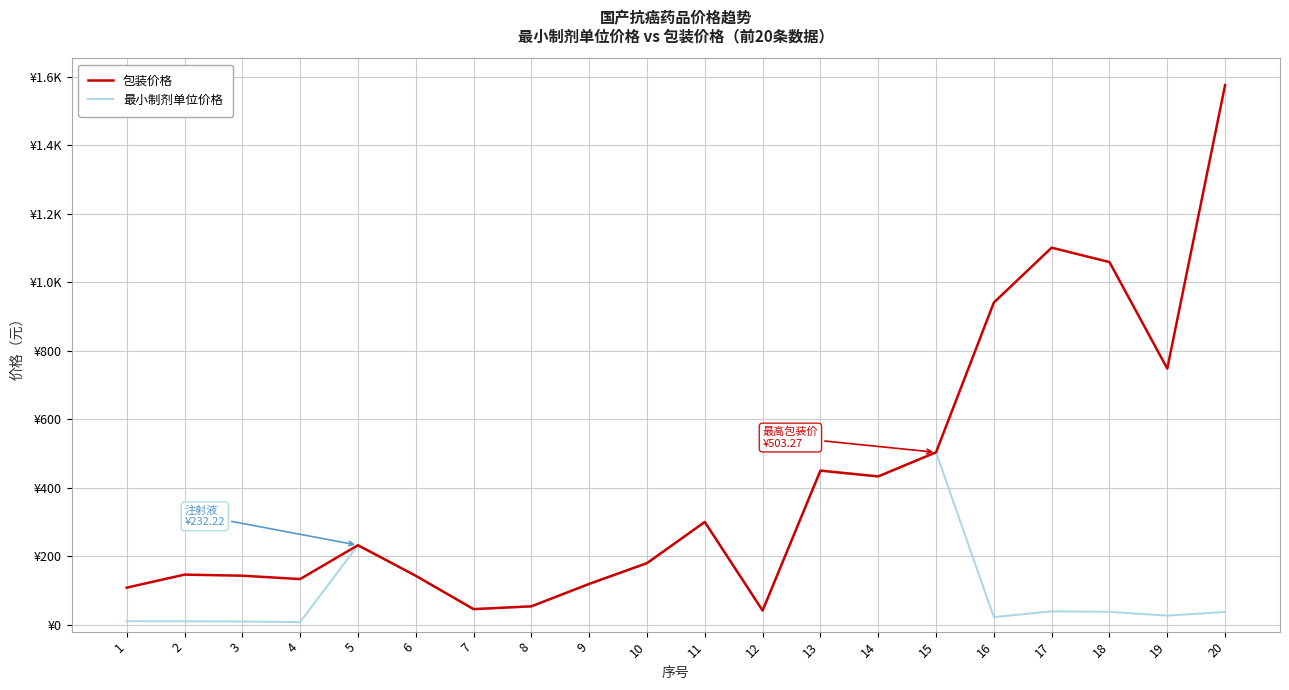

Is this an area chart (filled region under the line)?

No